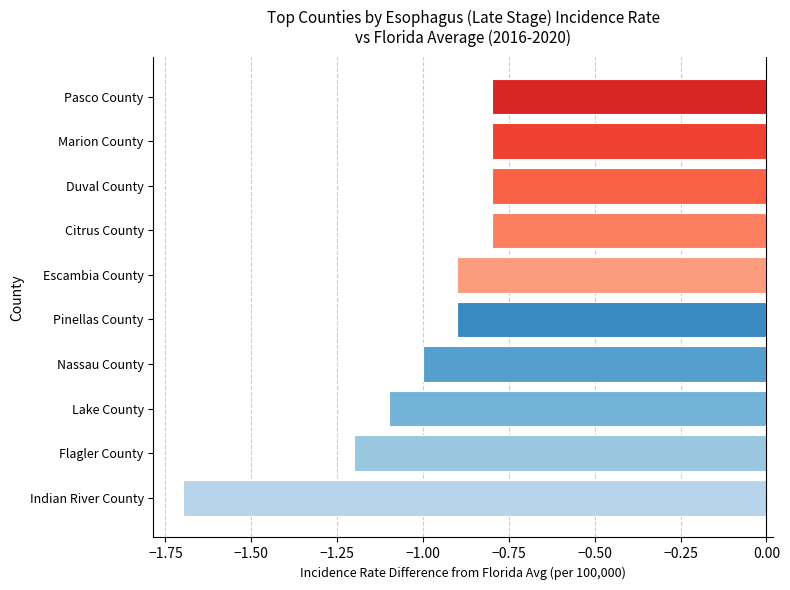

What is the sum of all values?

-10.0